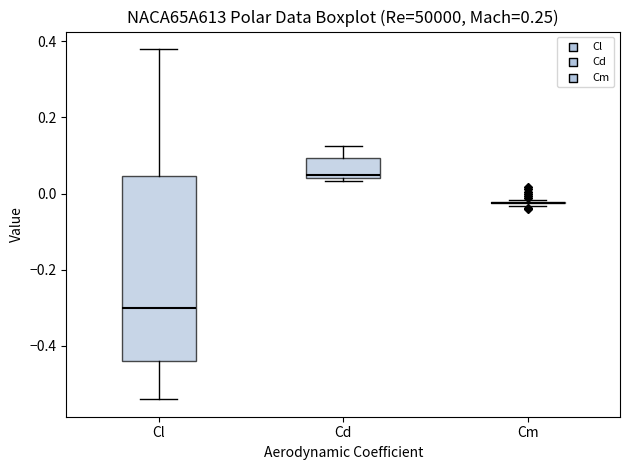

Comparing the boxes themselves (not the whiskers), which one is the tallest?

Cl